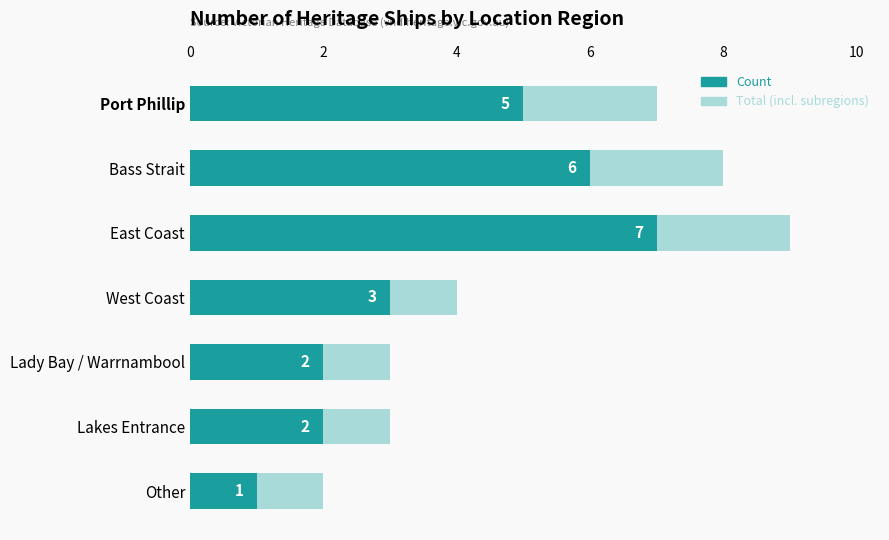

Is it true that Count equals 5 at Port Phillip?

True